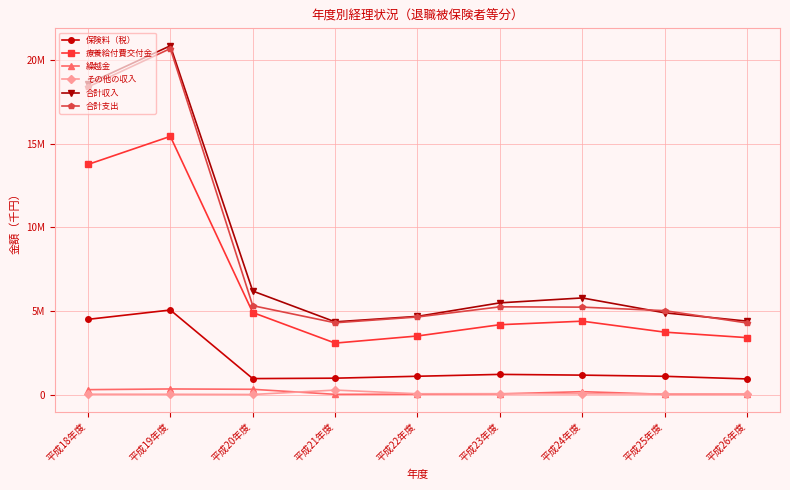

What are all the series names shown in the legend?

保険料（税）, 療養給付費交付金, 繰越金, その他の収入, 合計収入, 合計支出